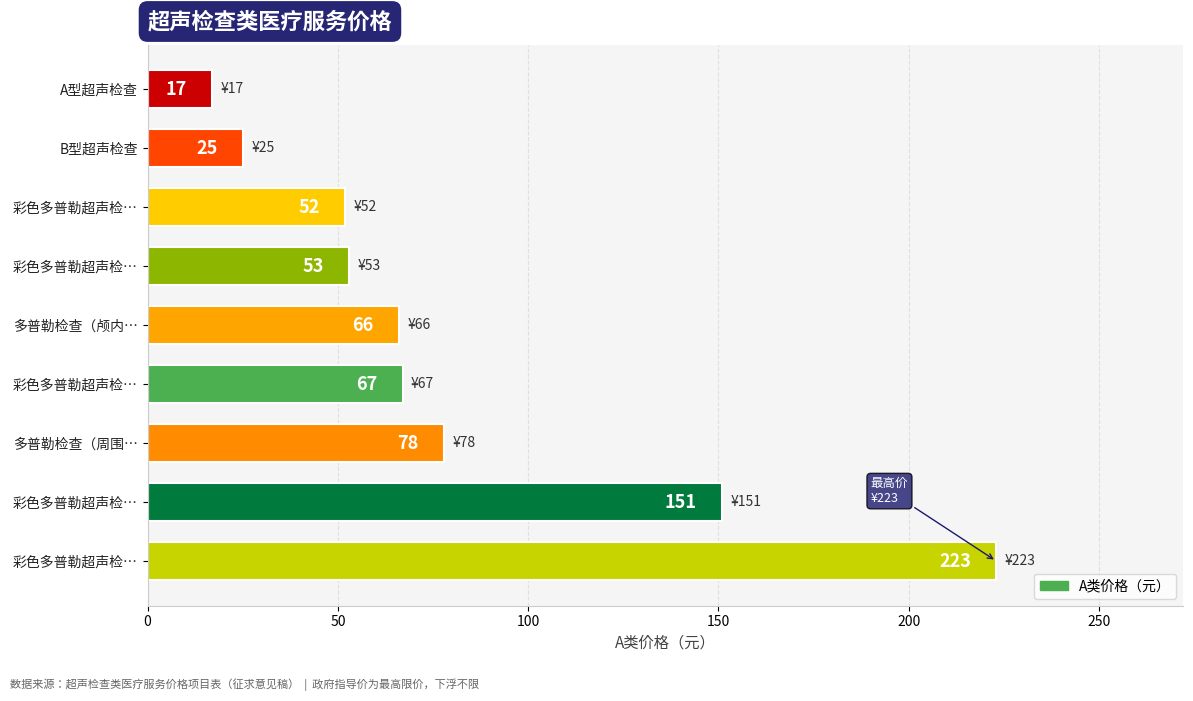

Are the bars grouped side by side (vs. stacked)?

No